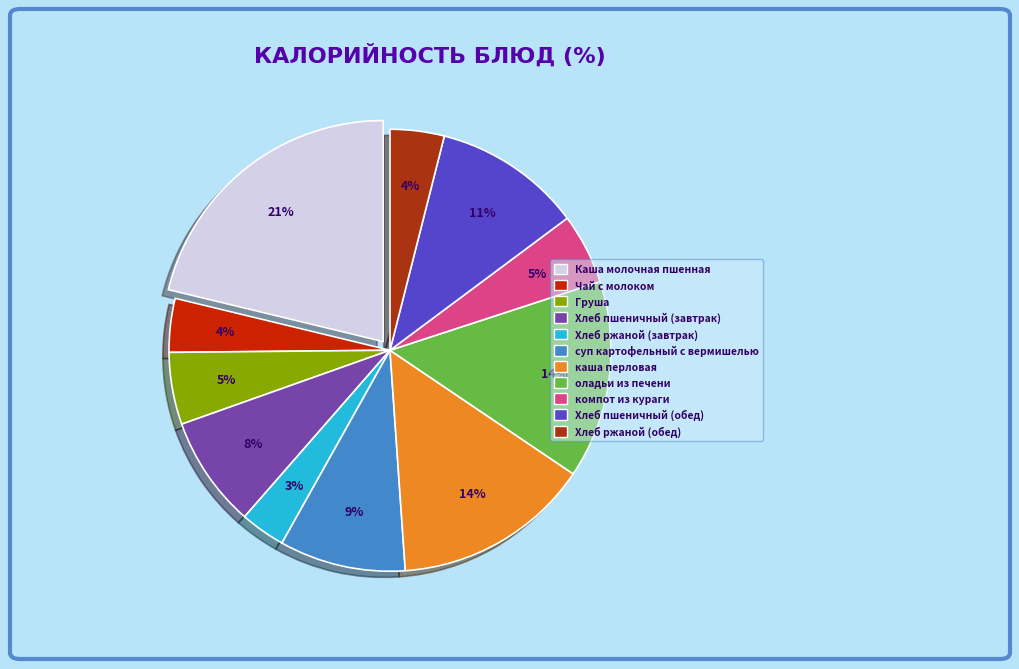

Do Хлеб пшеничный (завтрак) and Хлеб ржаной (обед) together represent more than half of the pie?

No